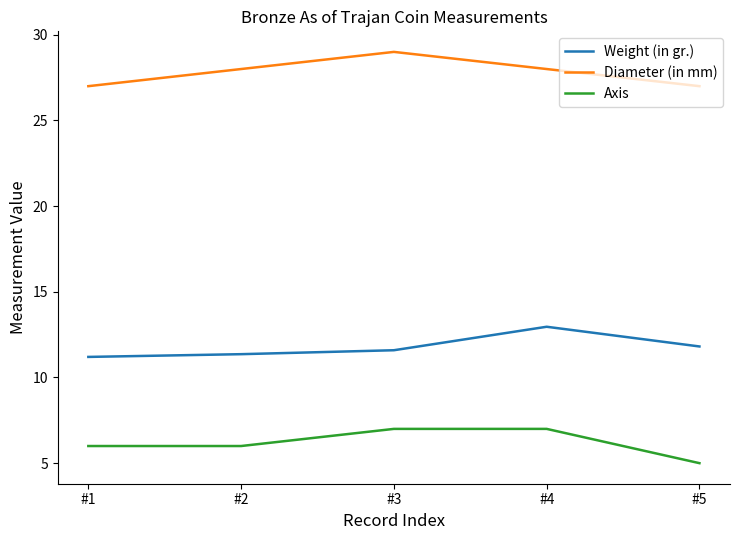

At how many categories does at least one series exceed 17?

5